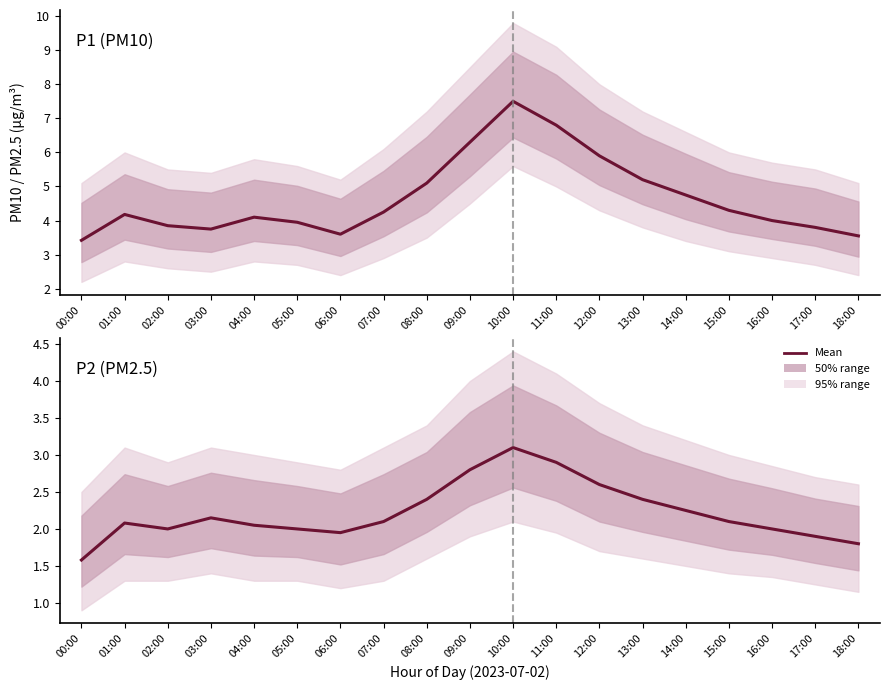

Is the value of P1 (PM10) at 15:00 greater than the value of P2 (PM2.5) at 08:00?

Yes